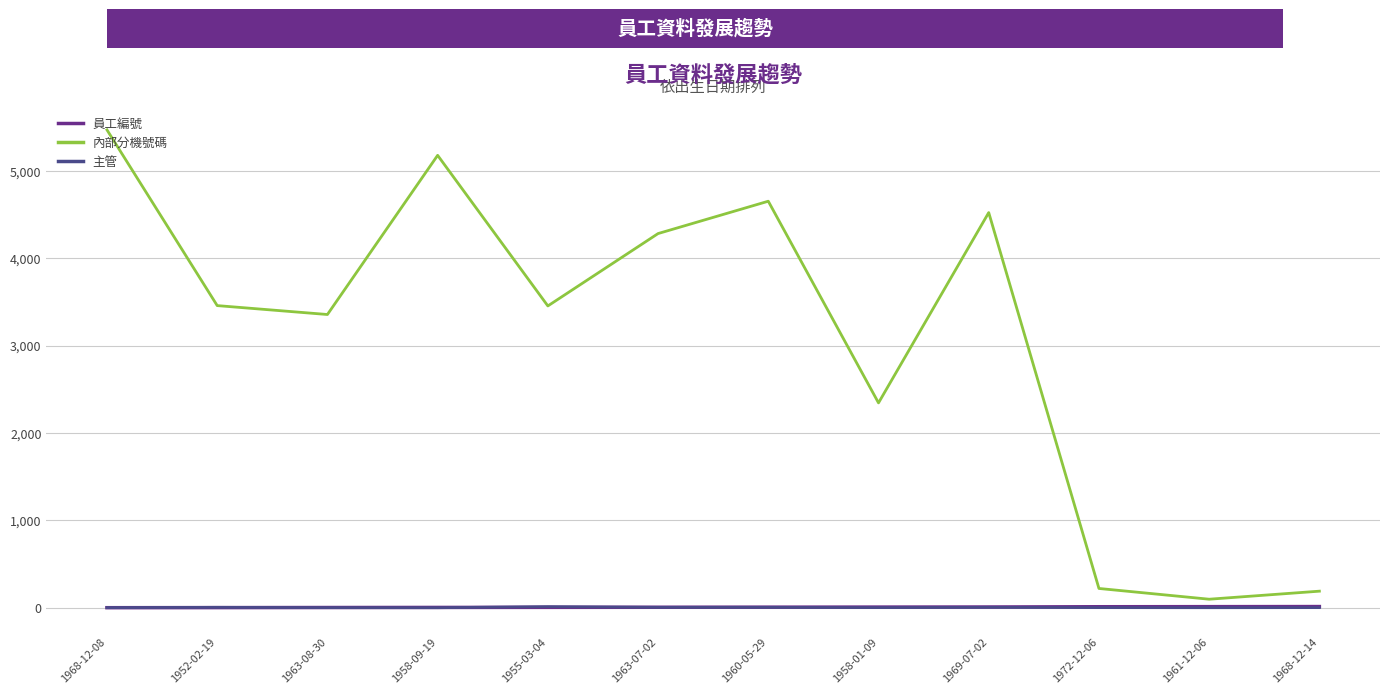

Is it true that 主管 equals 5 at 1969-07-02?

True